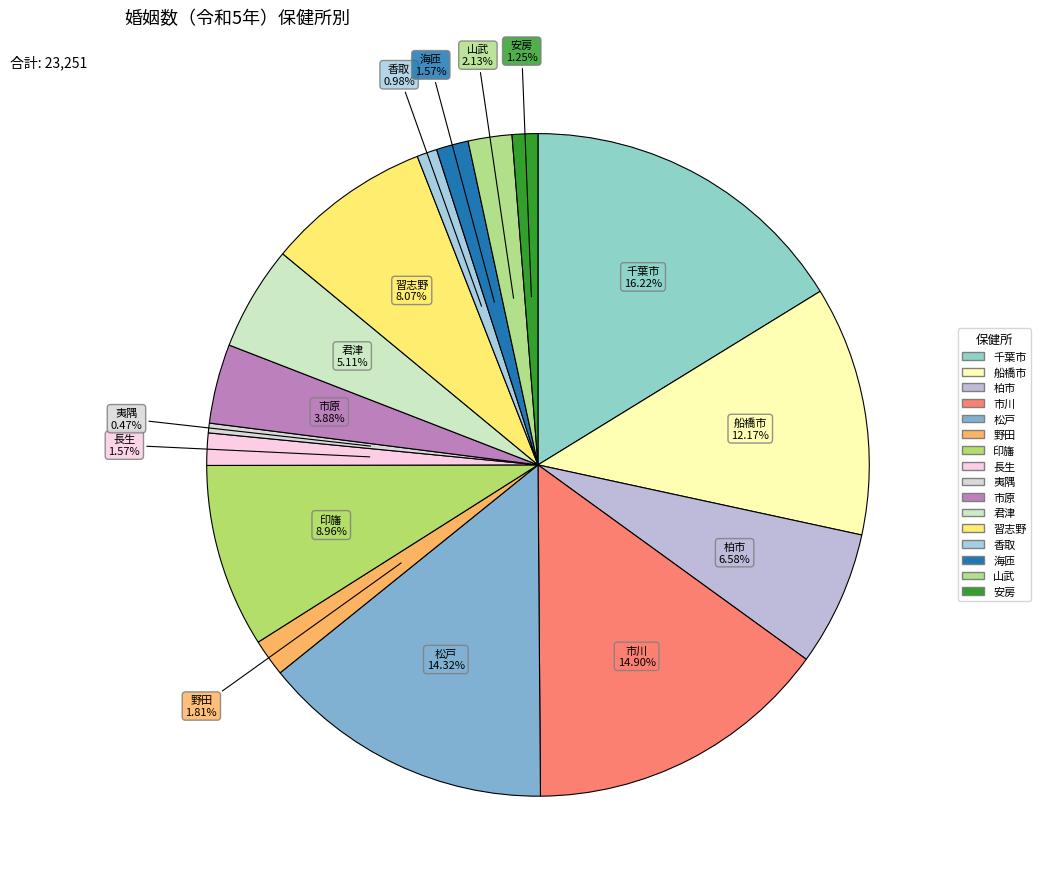

How many slices are in this pie chart?

16